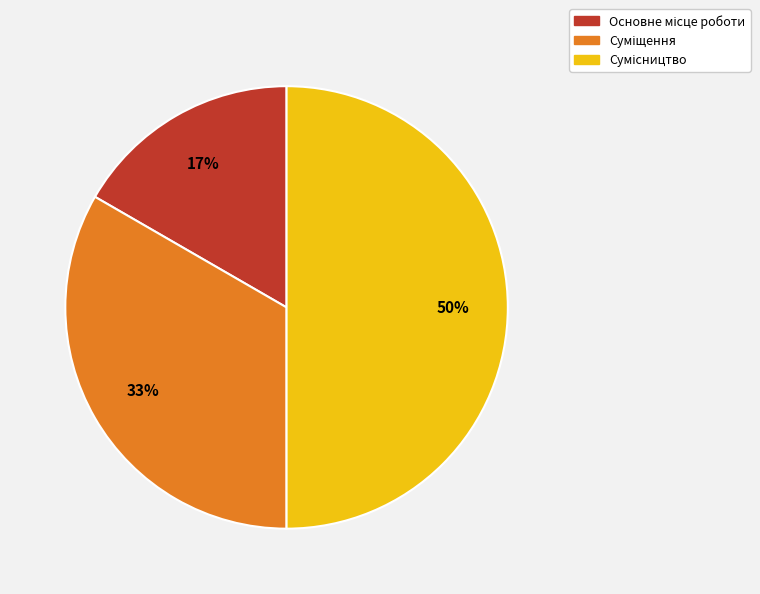

To the nearest percent, what is the average slice percentage?

33%